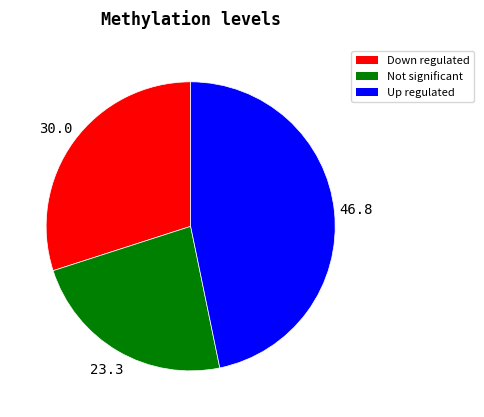

Is the sum of Up regulated and Not significant greater than half?

Yes